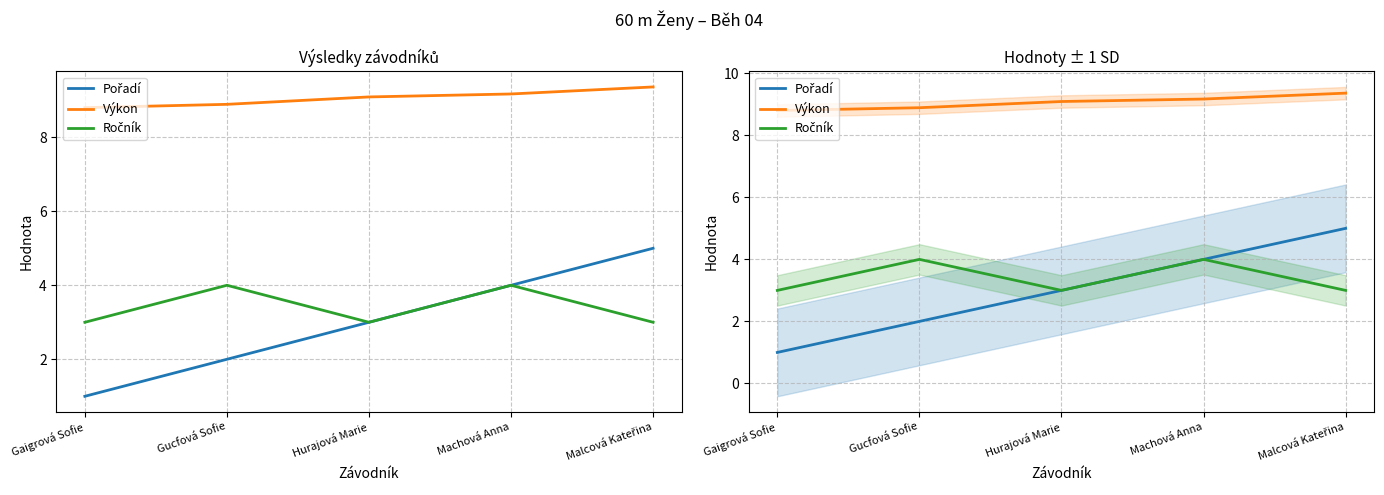

What is the label of the 5th point from the left?

Malcová Kateřina